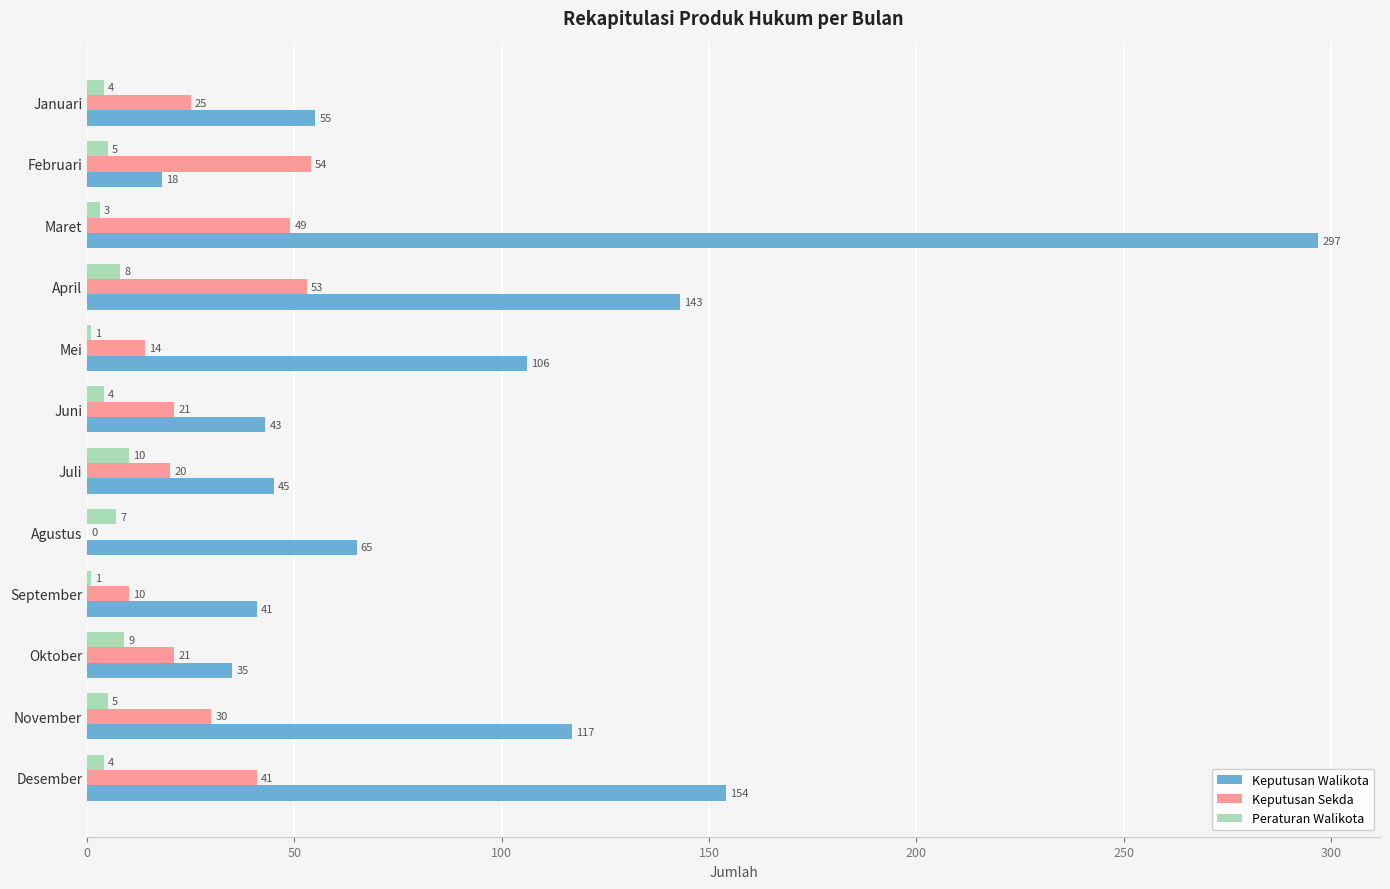

What is the total value across all series at Desember?

199